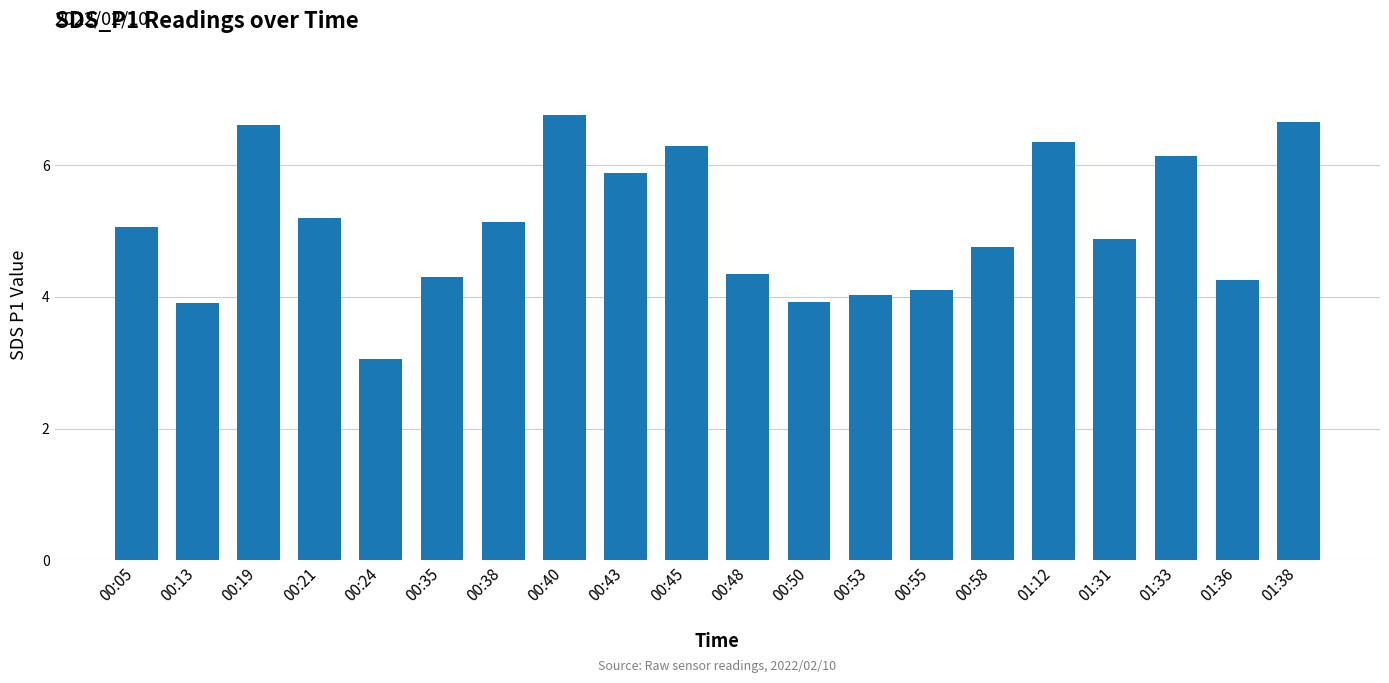

What is the value of the 12th bar from the left?

3.9